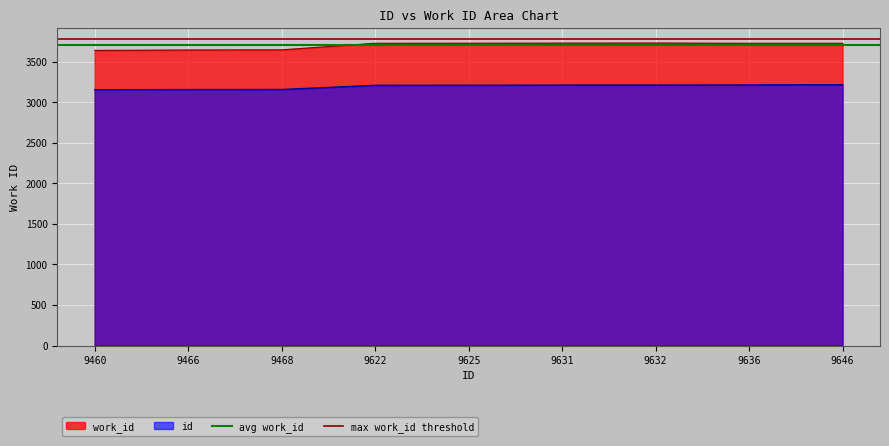

Which series has the largest total across all categories?

max work_id threshold